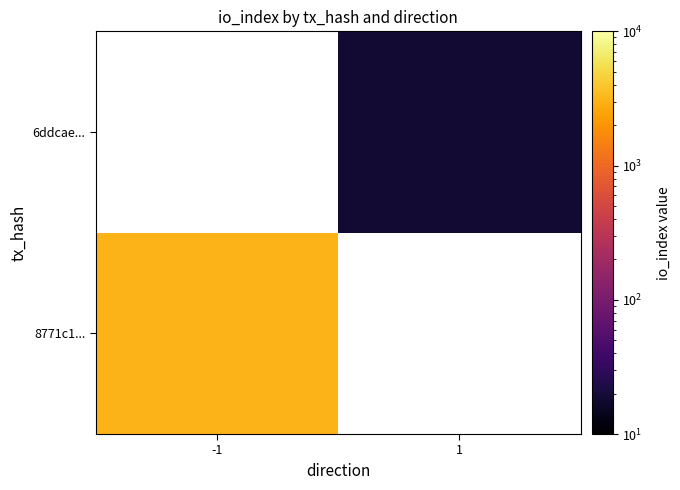

Which series has the widest spread of values?

8771c1...